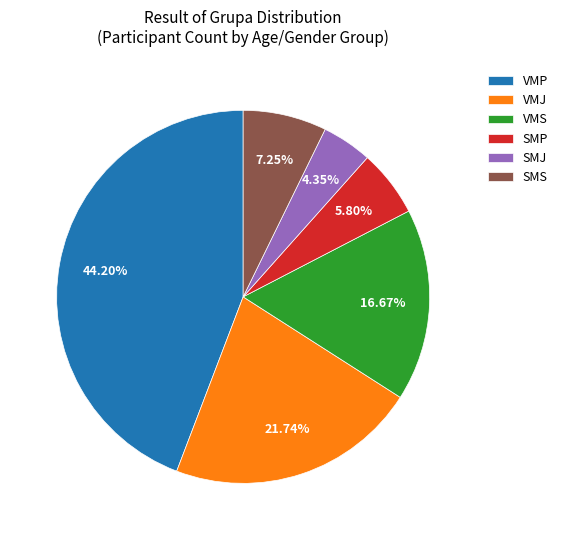

To the nearest percent, what is the average slice percentage?

17%